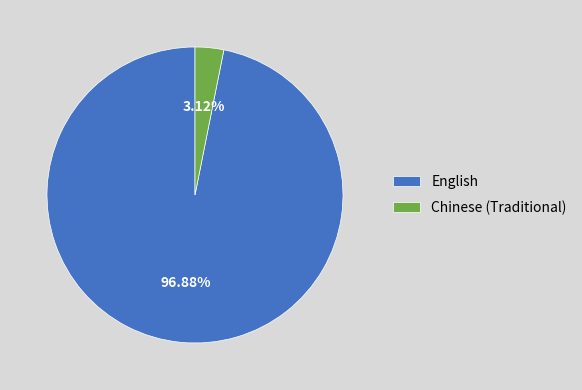

Is there a majority slice in this chart?

Yes